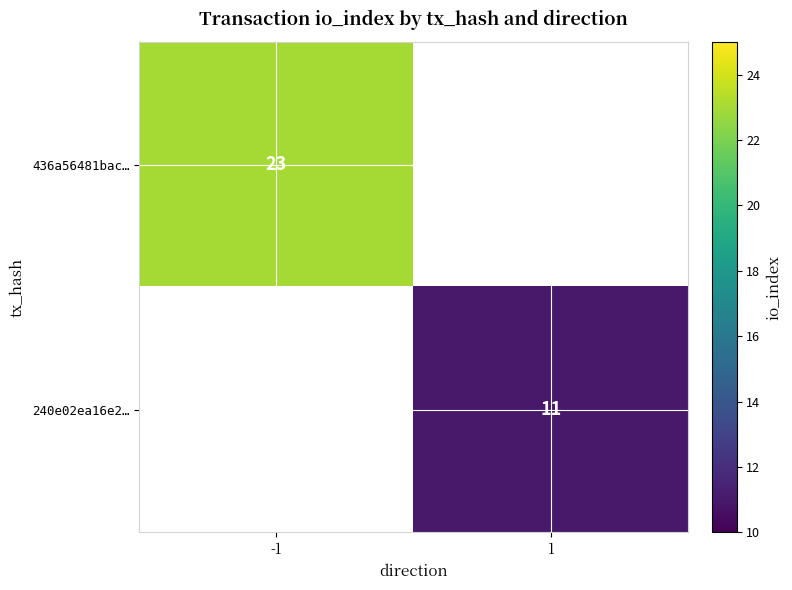

The 240e02ea16e2… series shows 5 at 1. True or false?

False